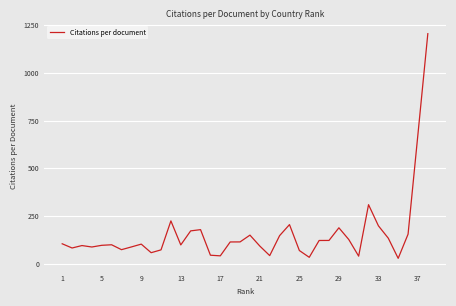

What is the greatest value displayed?

1205.0